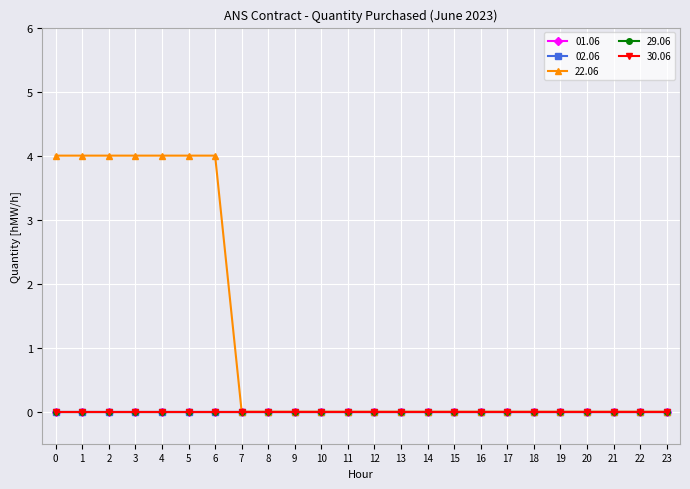

True or false: 29.06 has more than 1 interior local peaks.

False